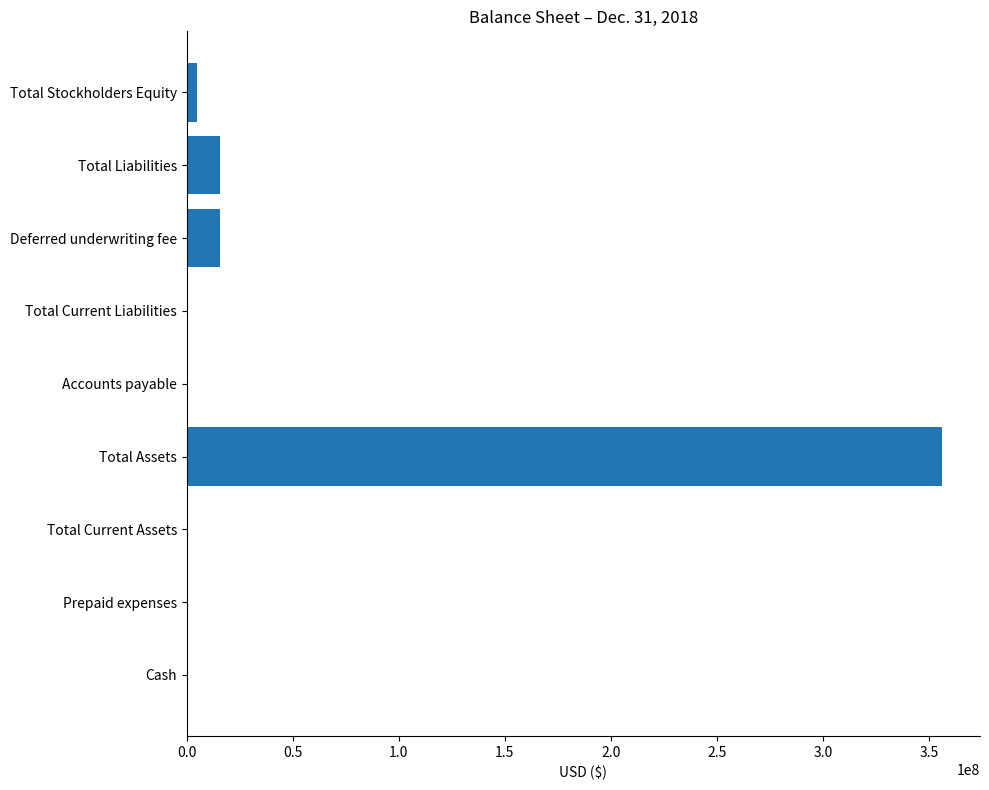

What is the sum of the values at Total Liabilities and Total Assets?

372023469